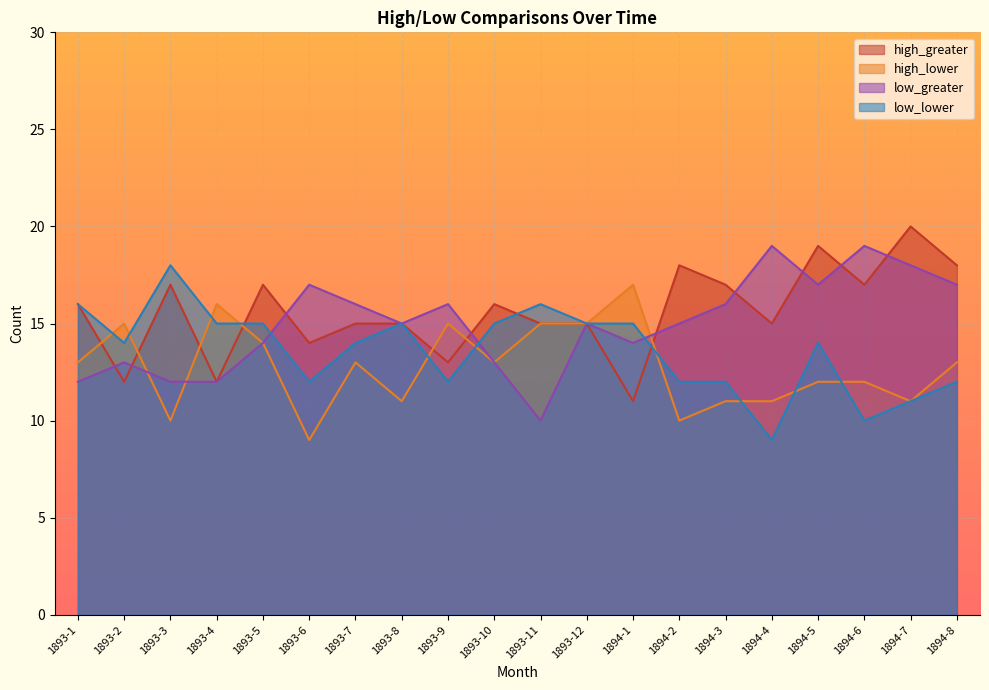

What is the difference between the high_lower values at 1894-4 and 1893-2?

4